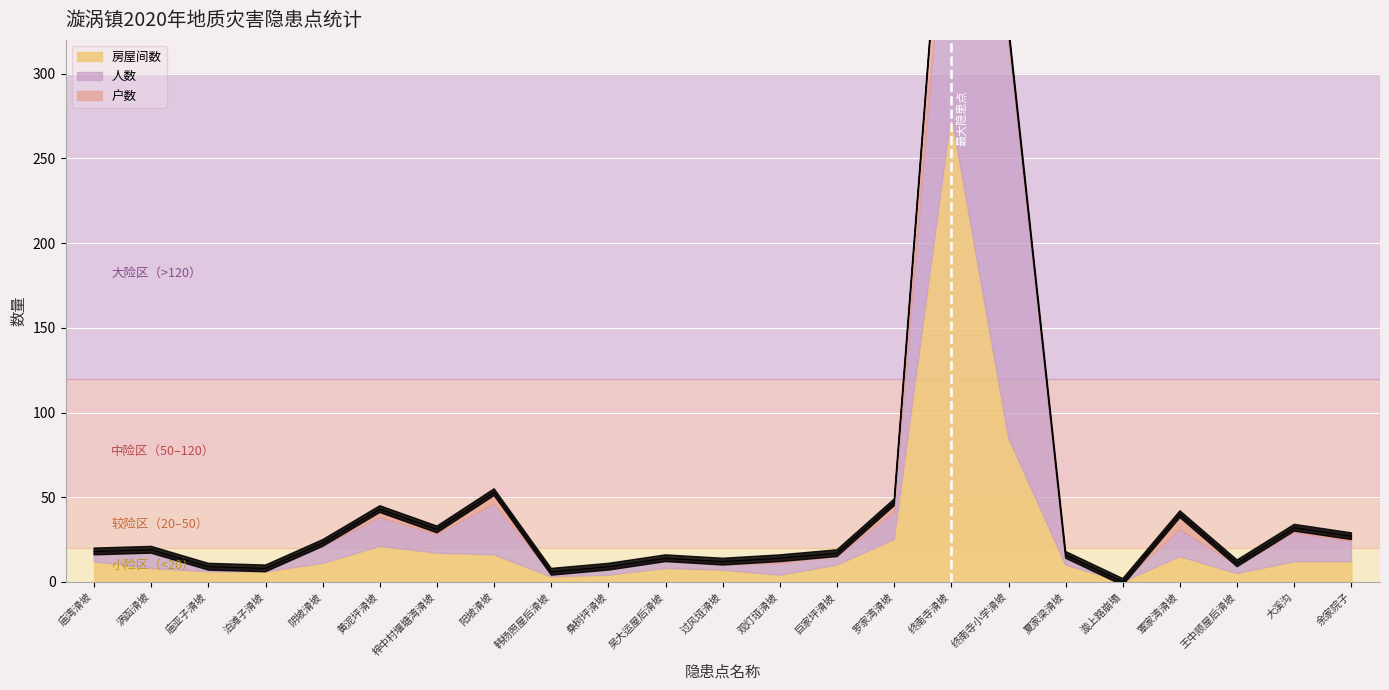

True or false: 户数 and 房屋间数 cross at least once.

False